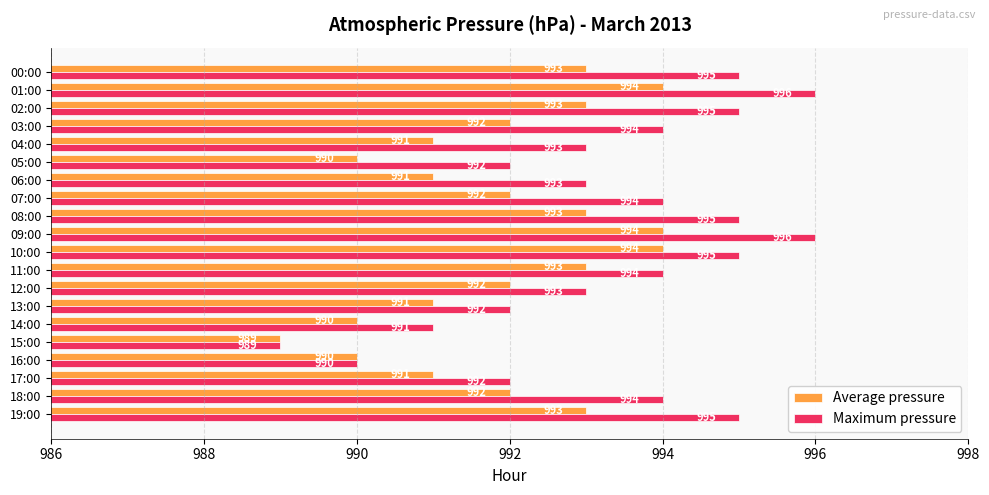

At 03:00, list the series in order from smallest to largest.

Average pressure, Maximum pressure